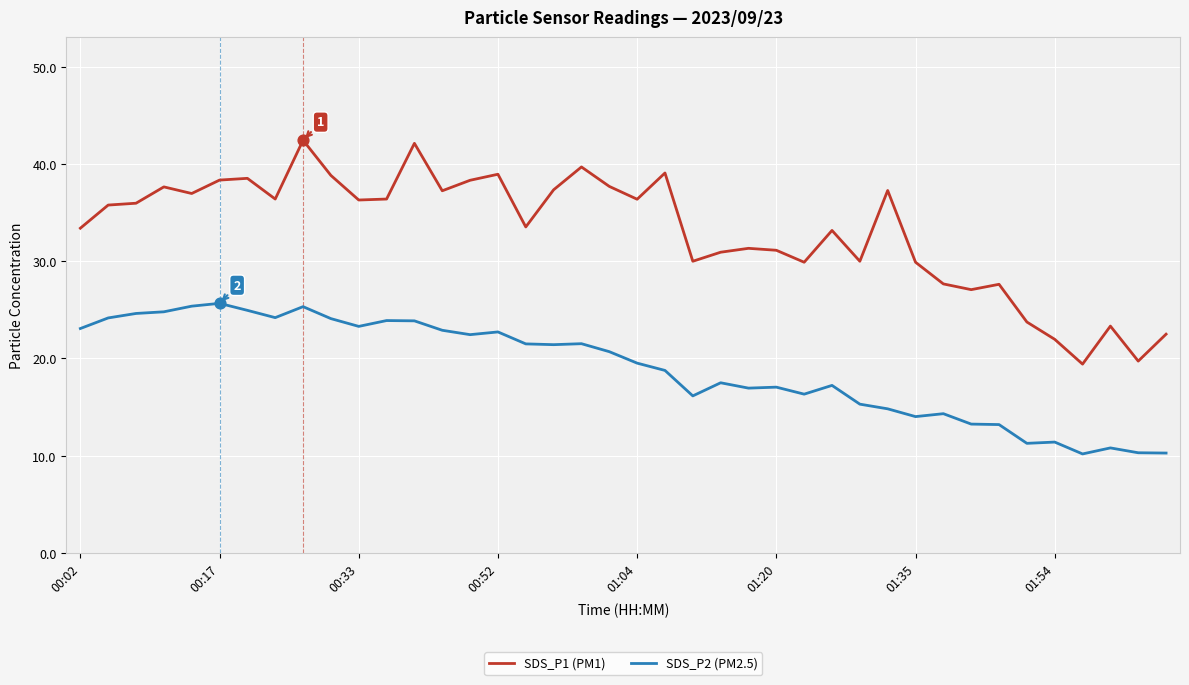

Which series has the largest range (max minus min)?

SDS_P1 (PM1)